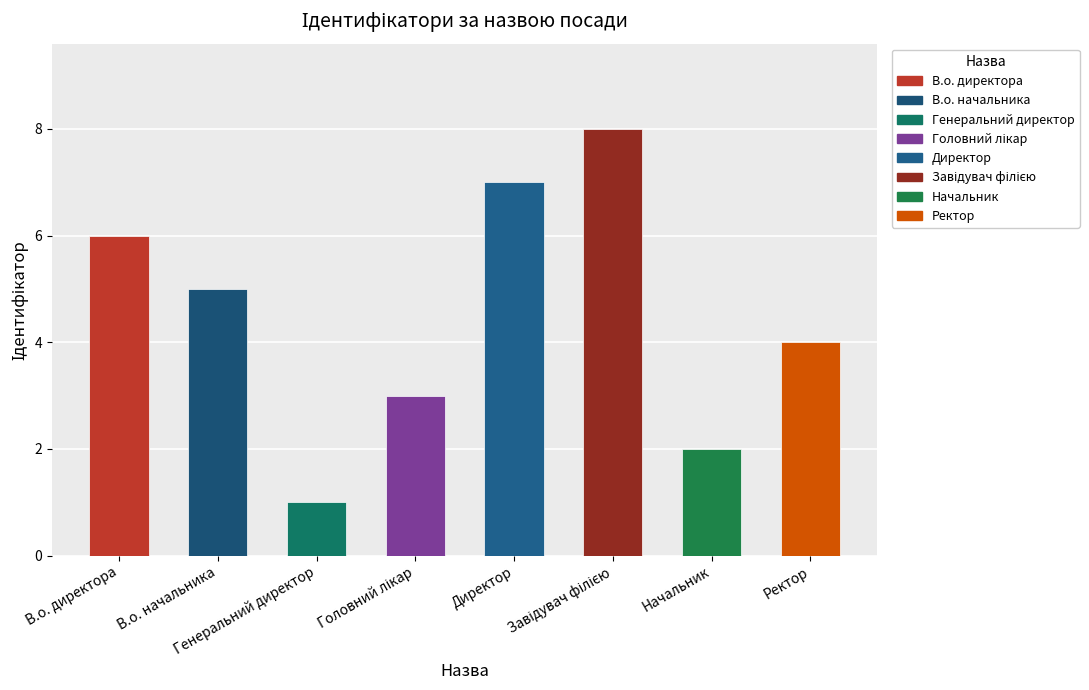

What is the sum of all values?

36